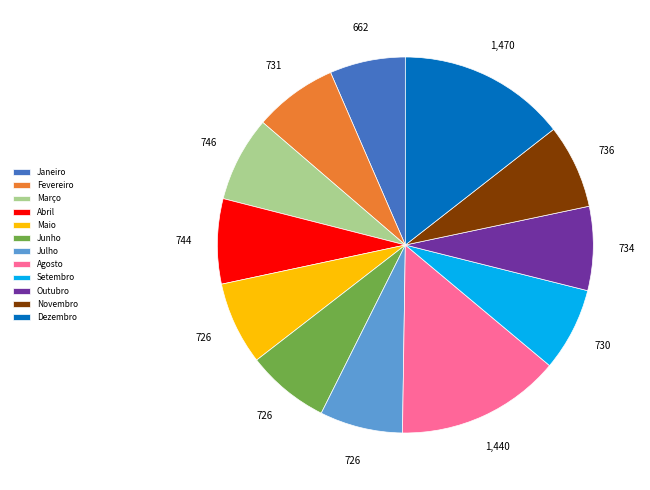

Approximately how many times larger is the value at Maio compared to Setembro?

1.0